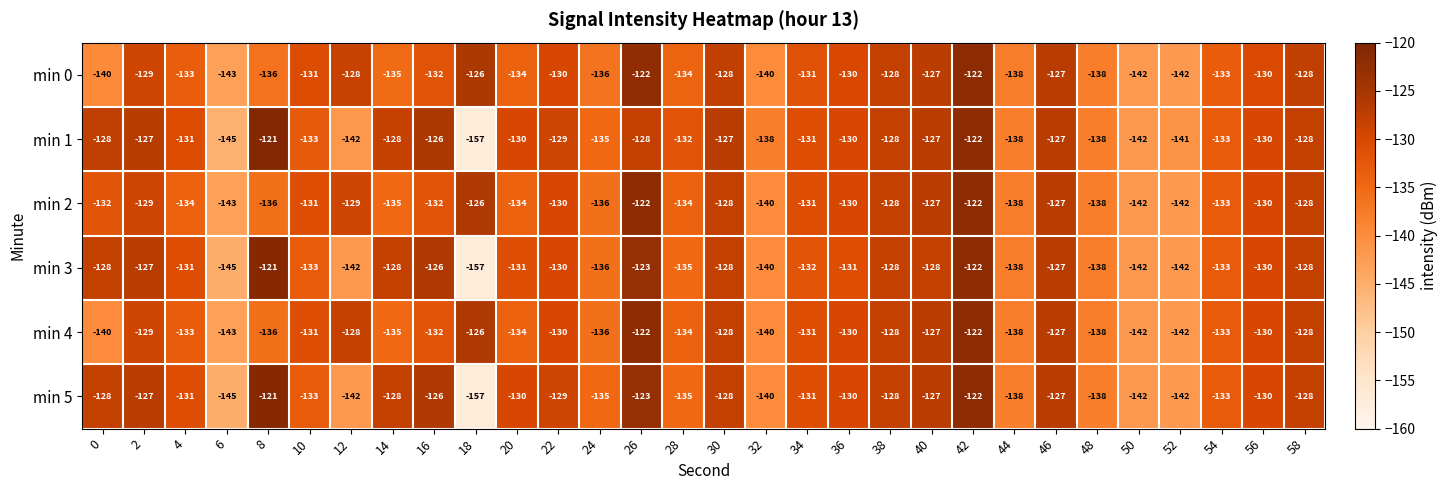

What is the spread (max minus min) of values at 30?

1